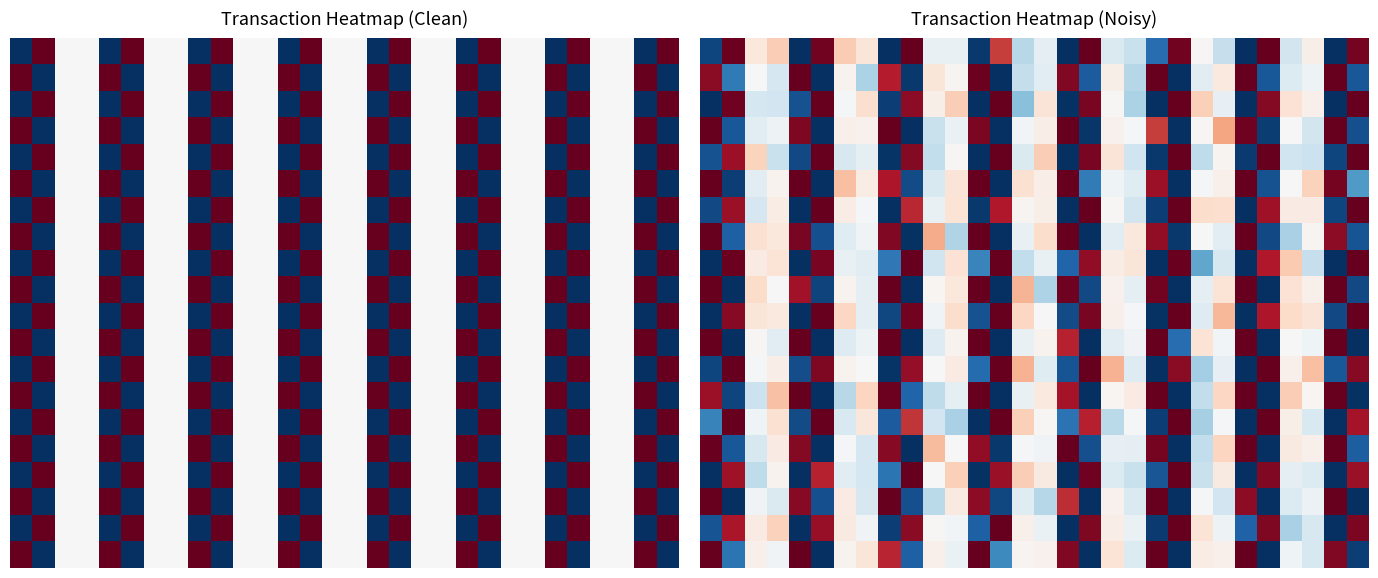

How many distinct data groups are displayed?

20